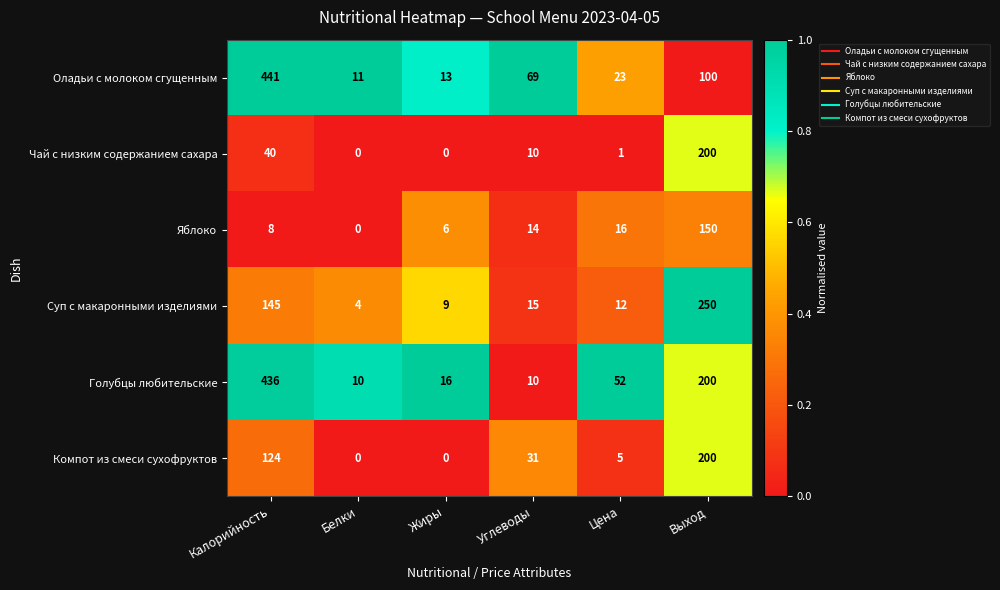

At which label does Оладьи с молоком сгущенным first exceed 69?

Калорийность